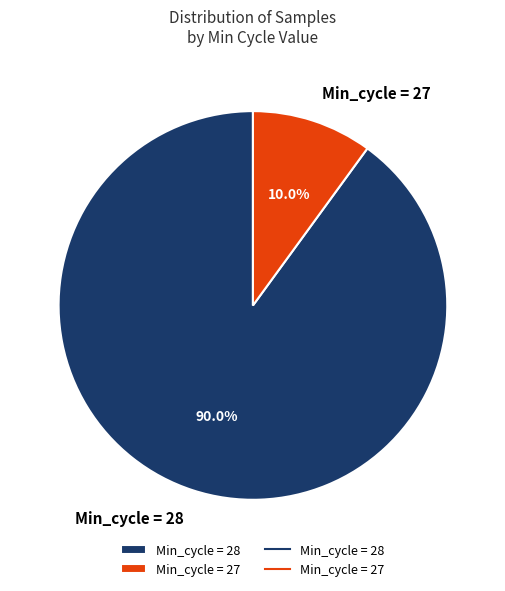

Which category has the biggest portion of the pie?

Min_cycle = 28